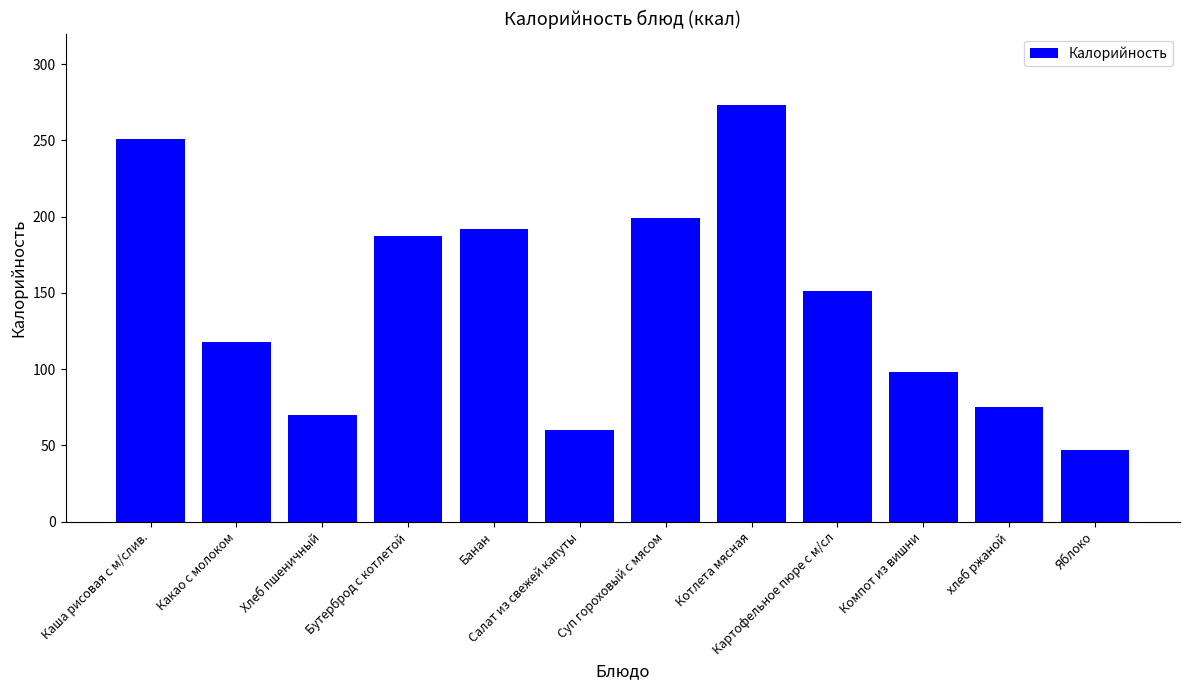

List the labels in order of value, smallest first.

Яблоко, Салат из свежей капуты, Хлеб пшеничный, хлеб ржаной, Компот из вишни, Какао с молоком, Картофельное пюре с м/сл, Бутерброд с котлетой, Банан, Суп гороховый с мясом, Каша рисовая с м/слив., Котлета мясная